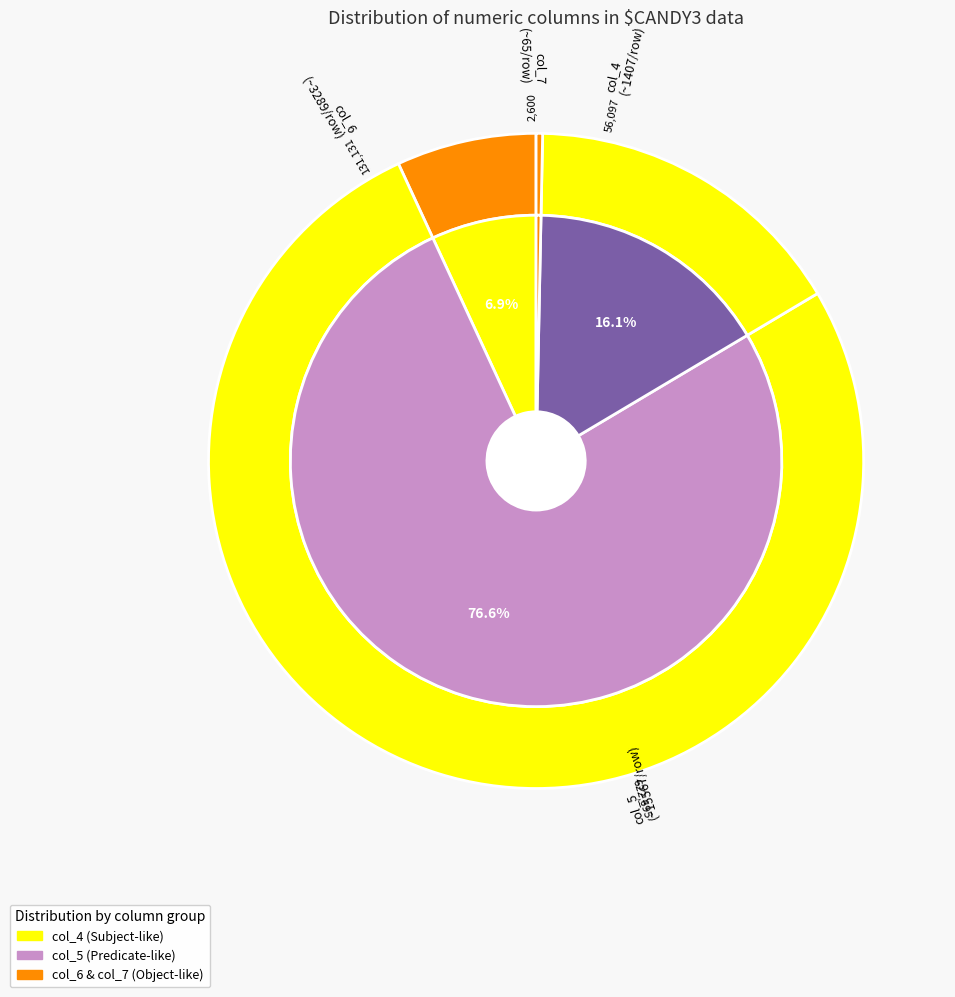

Is it true that 33 is 1% of the pie?

False